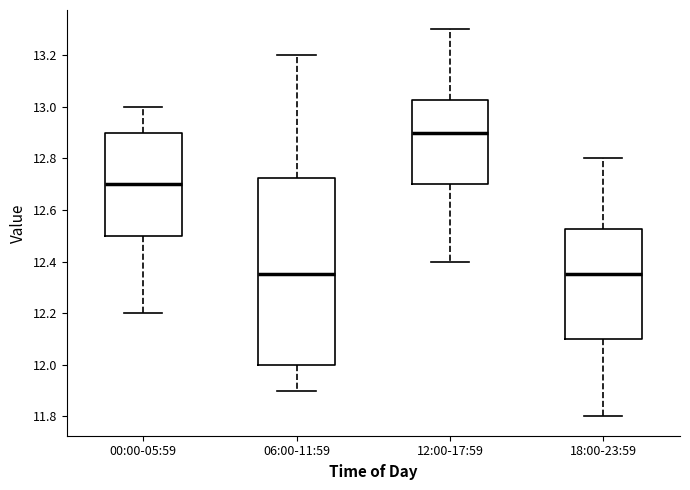

Where does the median line of the box for 12:00-17:59 sit on the y-axis? The values are not printed on the chart, so give them approximately, as read against the axis.

12.90